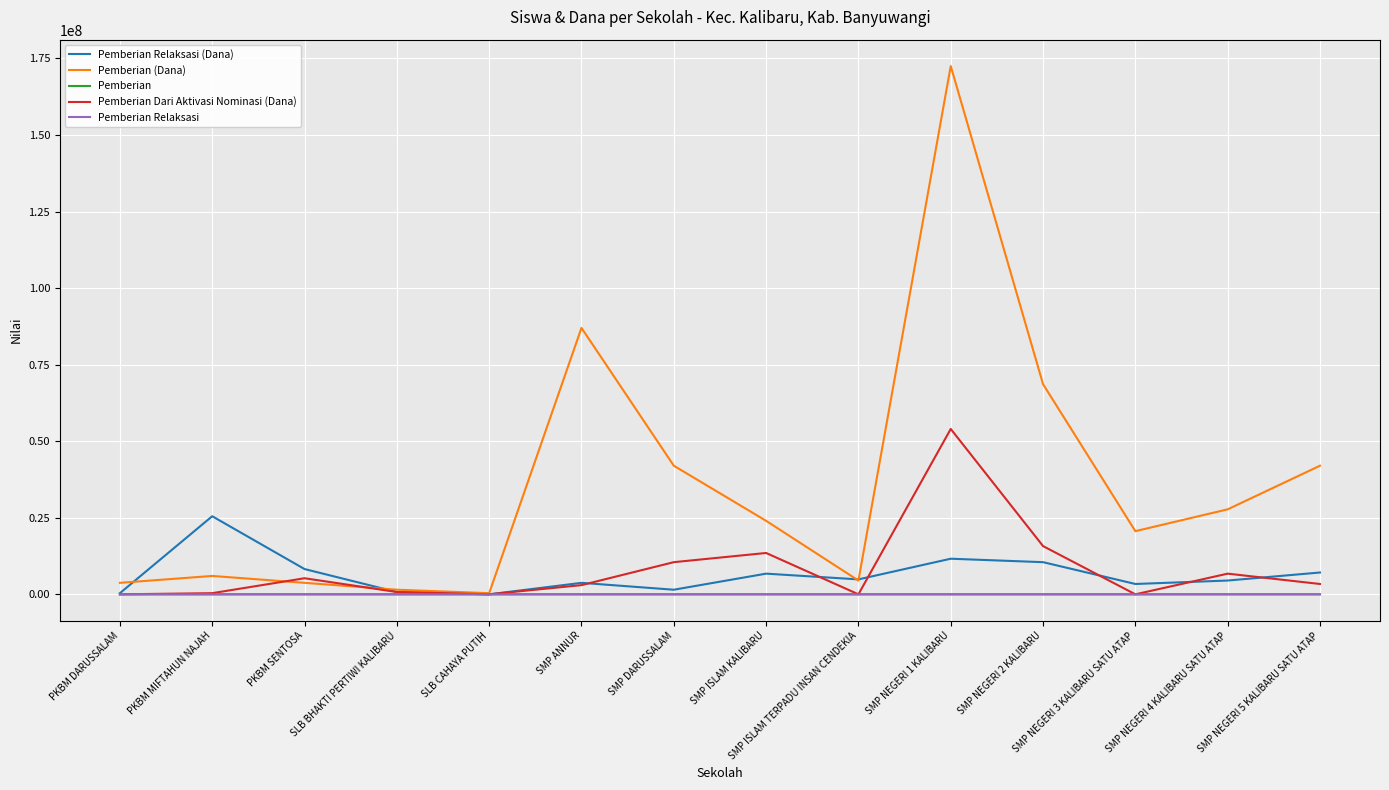

The Pemberian (Dana) series shows 375000 at SLB CAHAYA PUTIH. True or false?

True